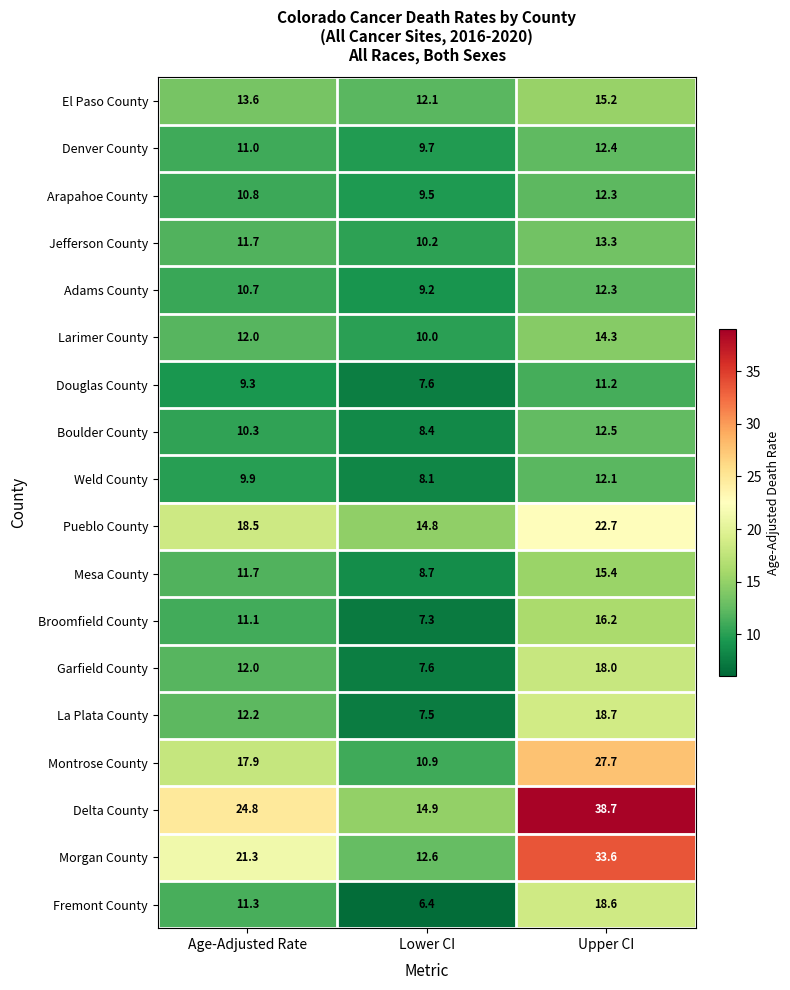

The El Paso County series shows 17.4 at Lower CI. True or false?

False